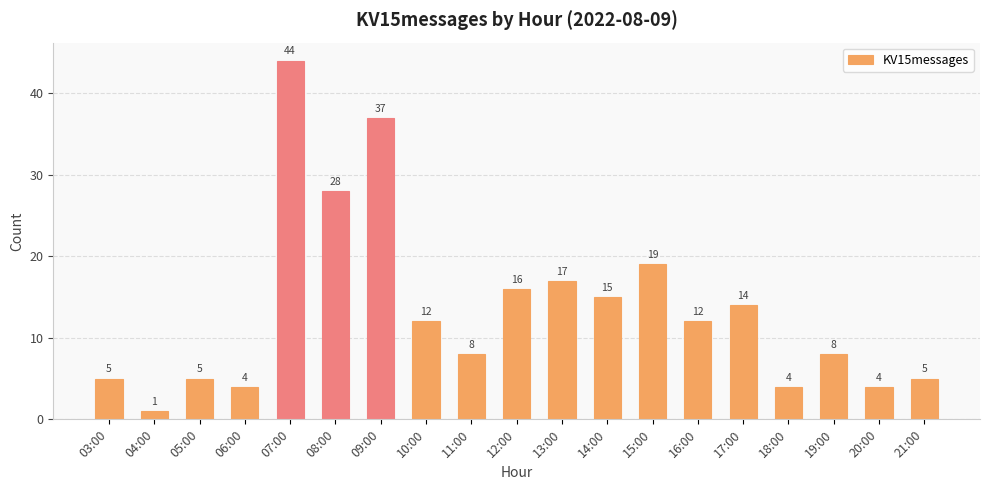

The chart shows a value of 3 at 11:00. True or false?

False